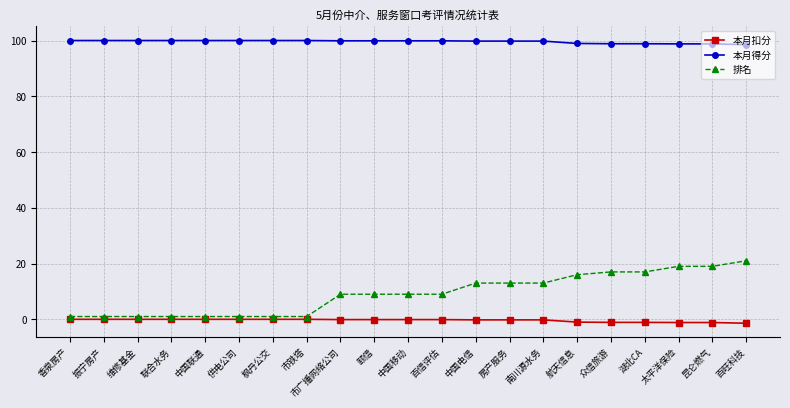

The 本月得分 series shows 43.4 at 振宁房产. True or false?

False